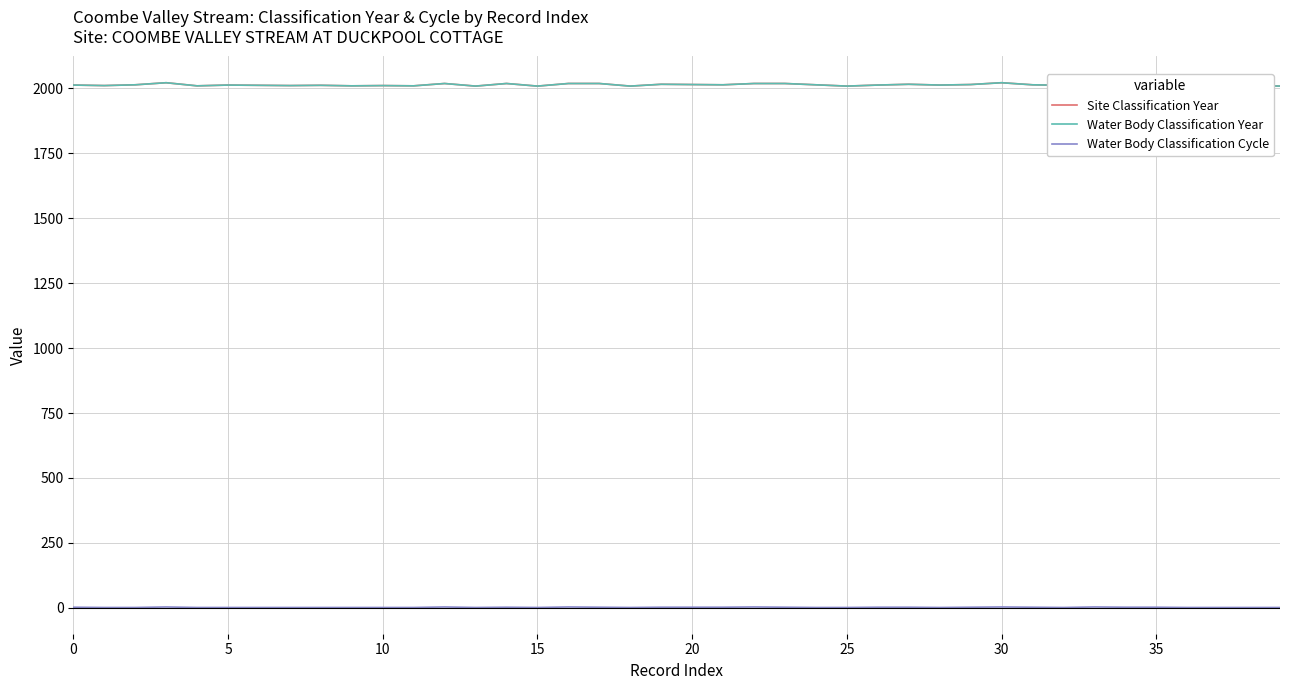

Does the chart have visible grid lines?

Yes